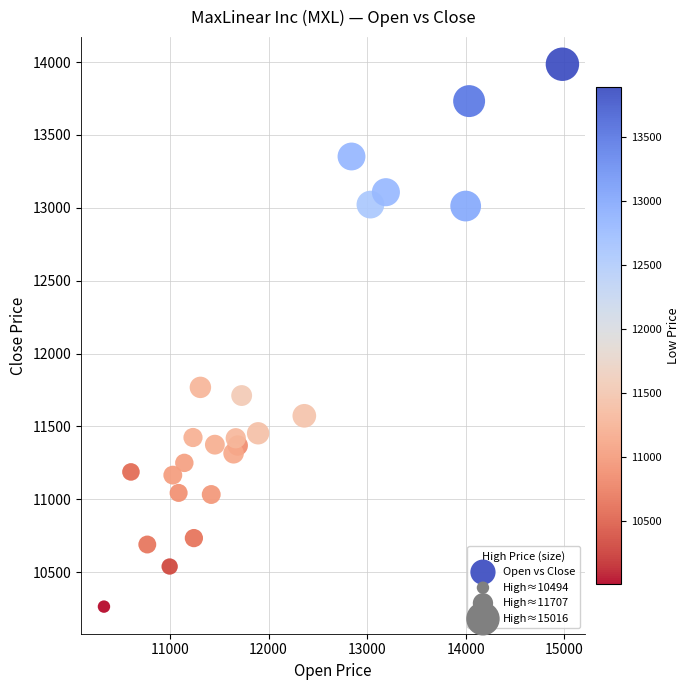

What is the range of Y values (max minus min)?

3721